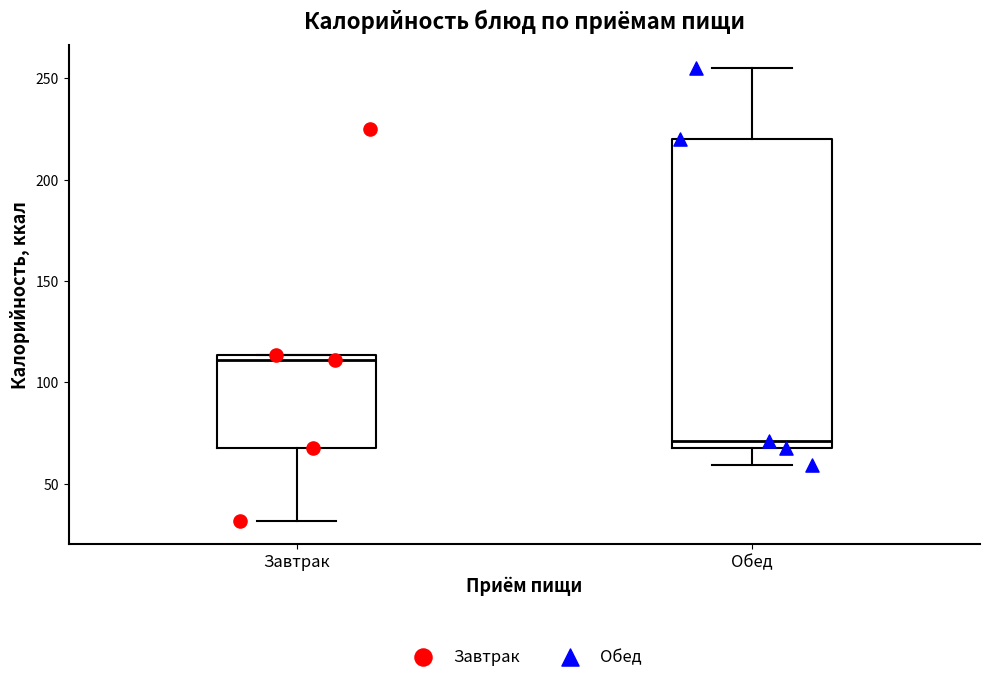

Comparing the boxes themselves (not the whiskers), which one is the tallest?

Обед